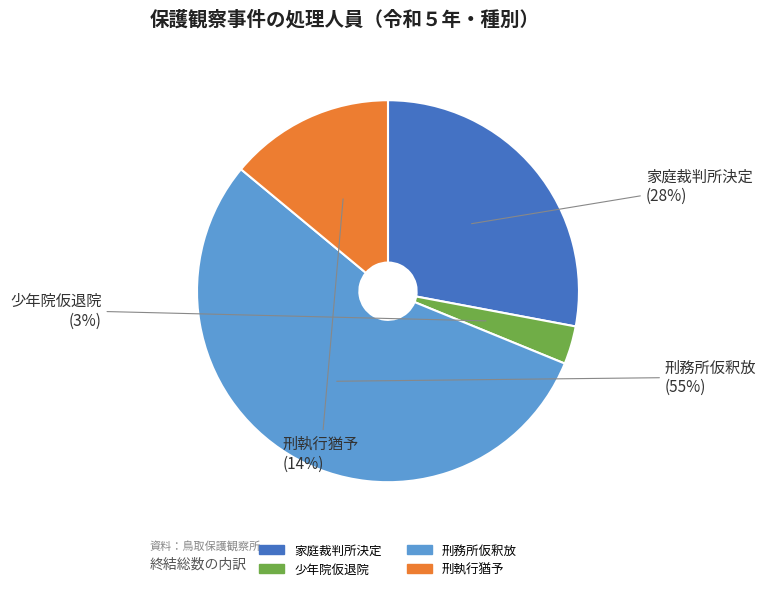

Is it true that 刑務所仮釈放 is 55% of the pie?

True